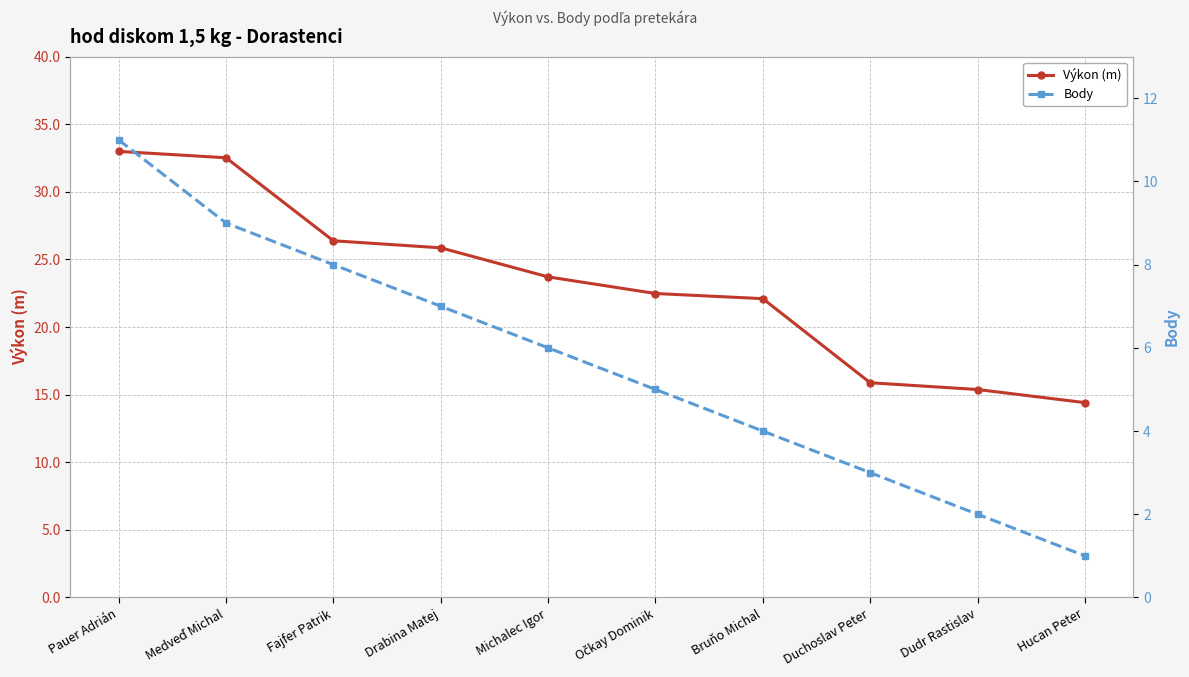

What are all the series names shown in the legend?

Výkon (m), Body